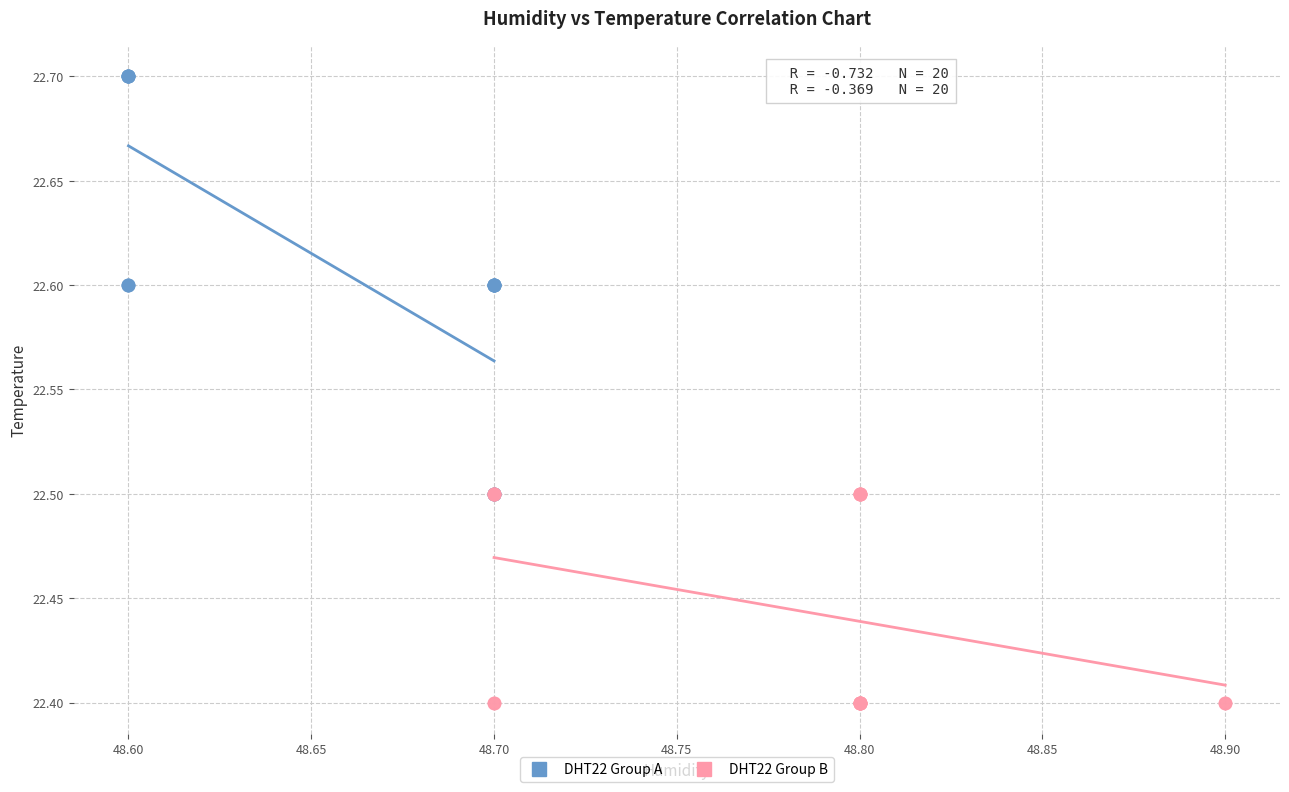

Which series reaches the minimum Y coordinate?

DHT22 Group B